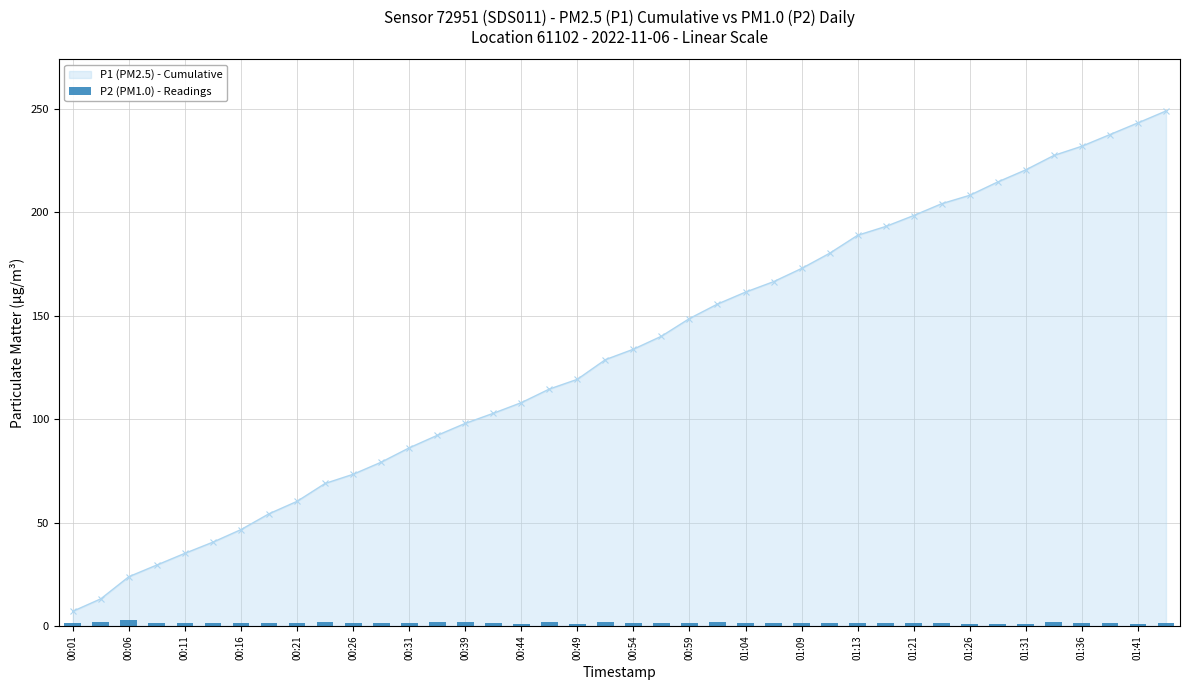

At which label does P1 (PM2.5) - Cumulative reach its minimum?

00:01